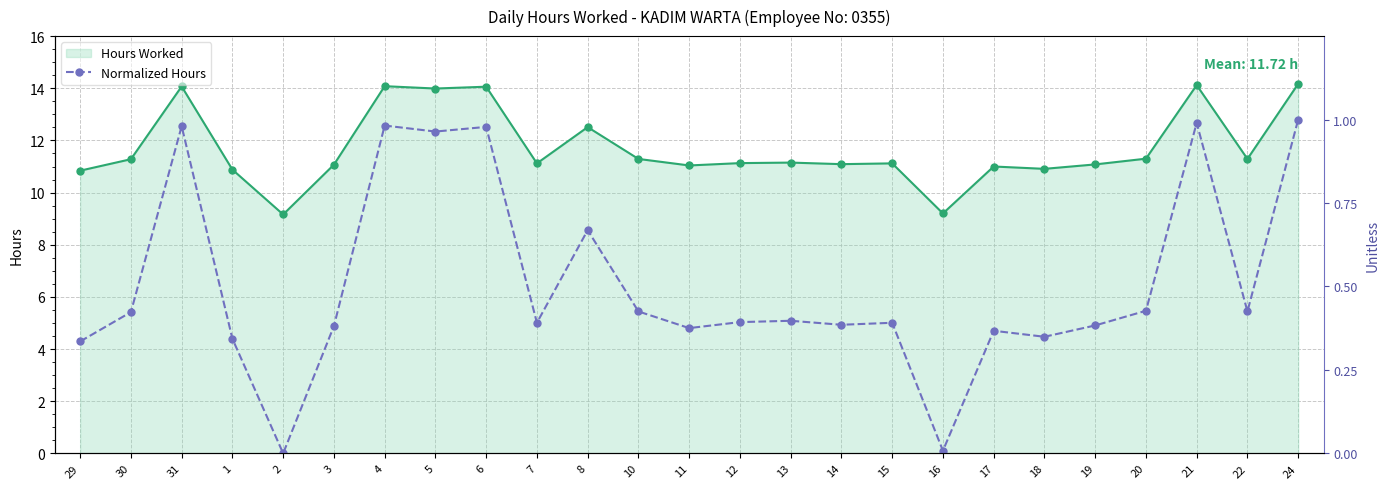

What are all the series names shown in the legend?

Hours Worked, Normalized Hours